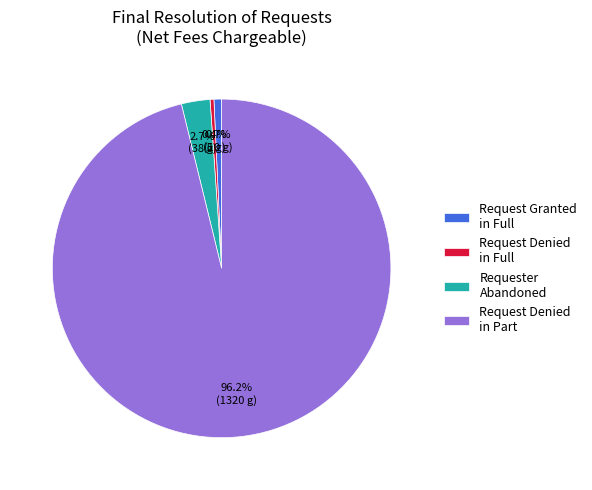

What is the largest slice in the pie chart?

Request Denied in Part